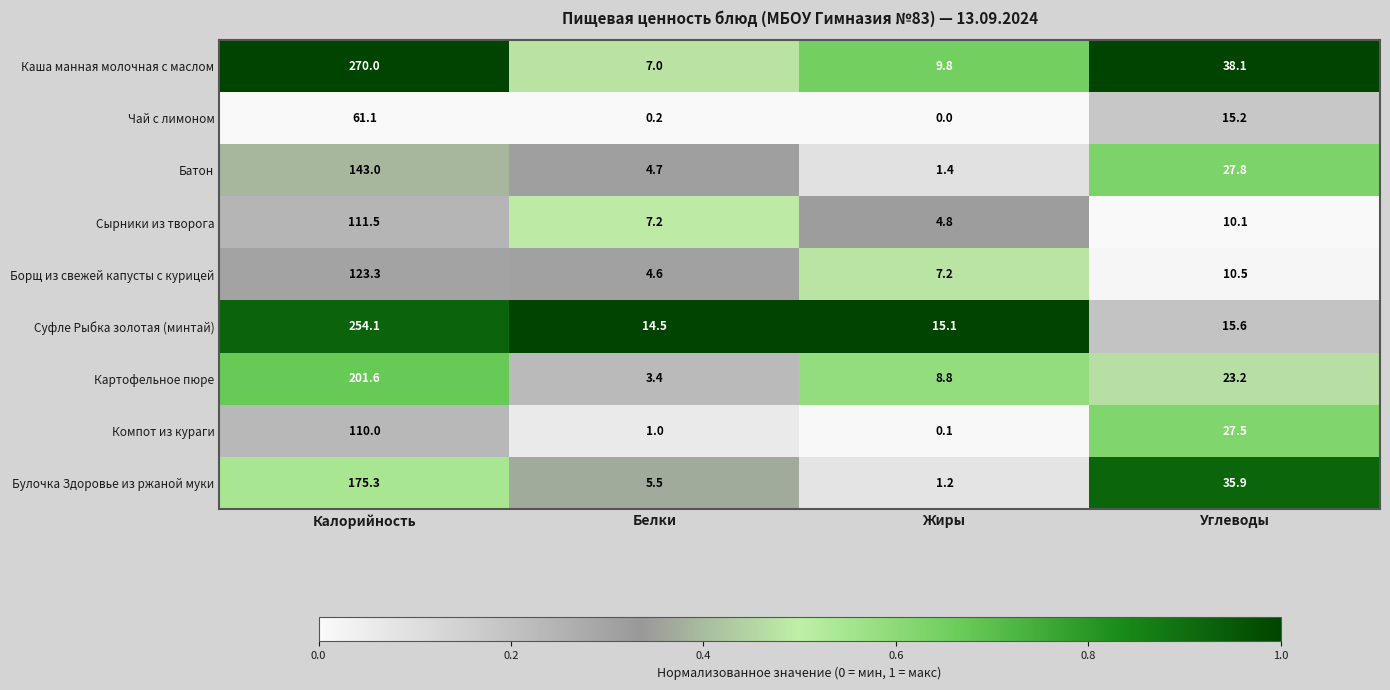

Which series has the widest spread of values?

Каша манная молочная с маслом